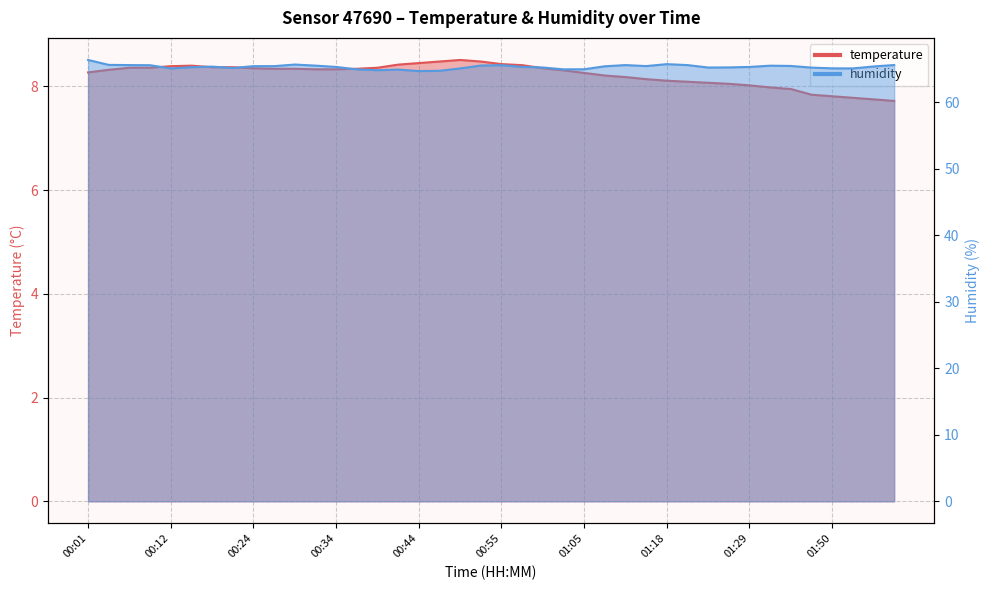

How many data points in temperature are above 8?

33